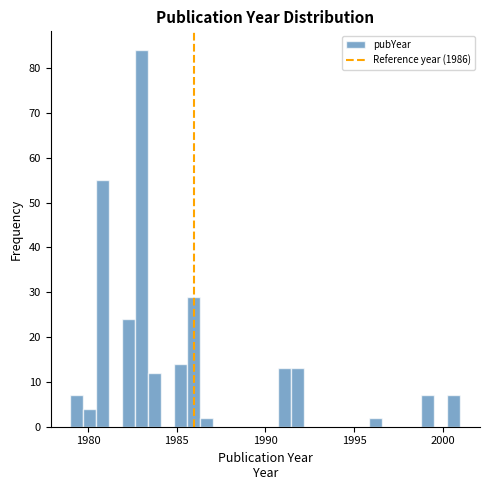

Read against the x-axis, roughly where is the centre of the tallest bar?

1983.0